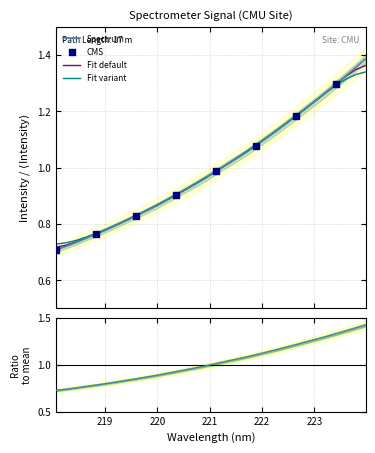

Which has a higher value, 218.442 or 220.1623?

220.1623